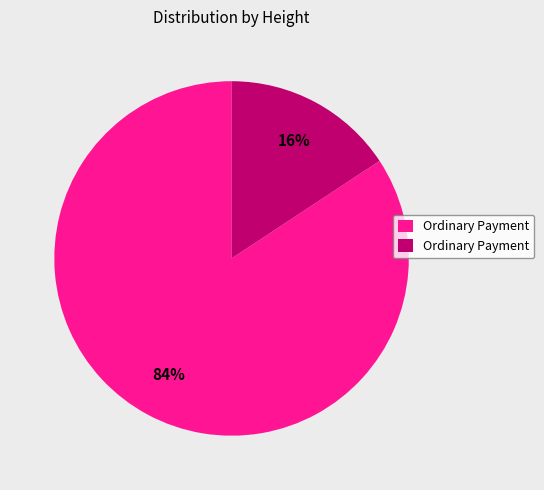

Count the number of slices in the pie.

2